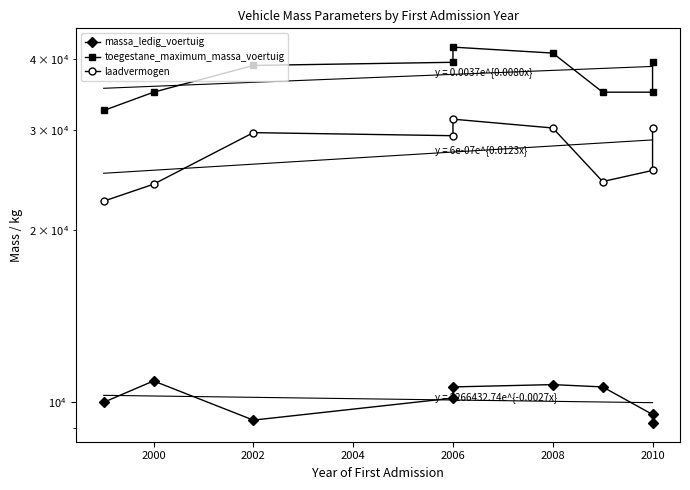

At which label does toegestane_maximum_massa_voertuig reach its peak?

2006